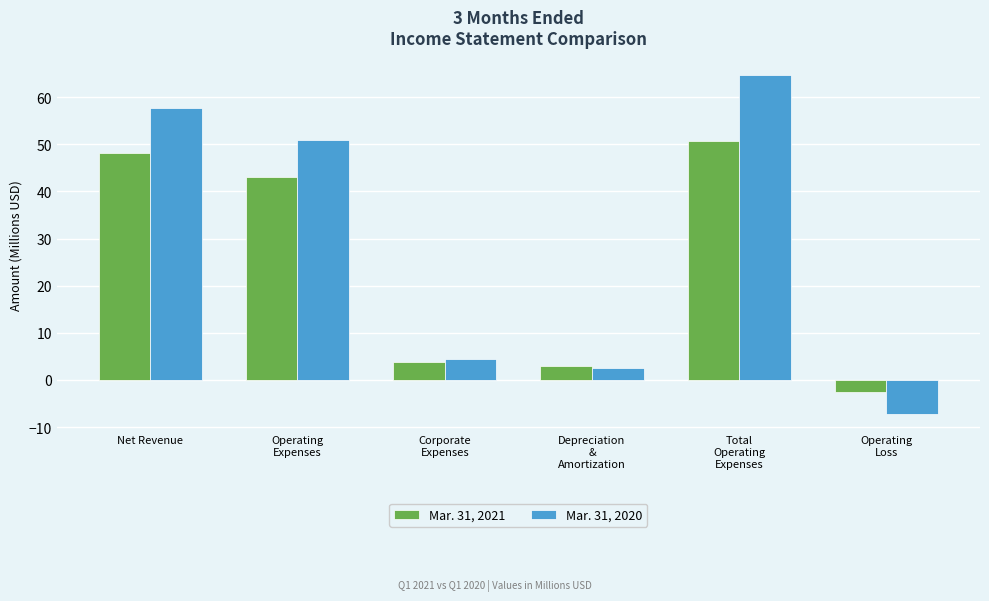

Is the value of Mar. 31, 2021 at Corporate
Expenses greater than the value of Mar. 31, 2020 at Net Revenue?

No